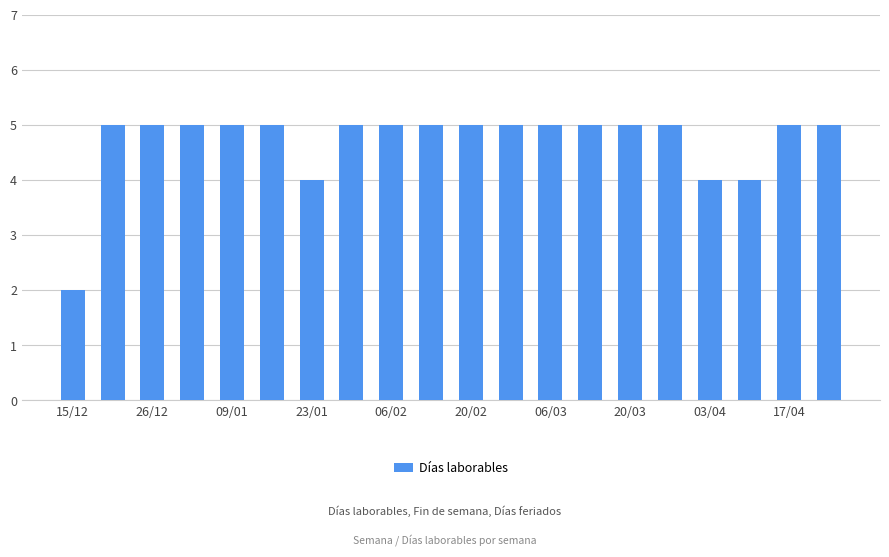

Reading left to right, list all the values displayed in this chart.

2	5	5	5	5	5	4	5	5	5	5	5	5	5	5	5	4	4	5	5